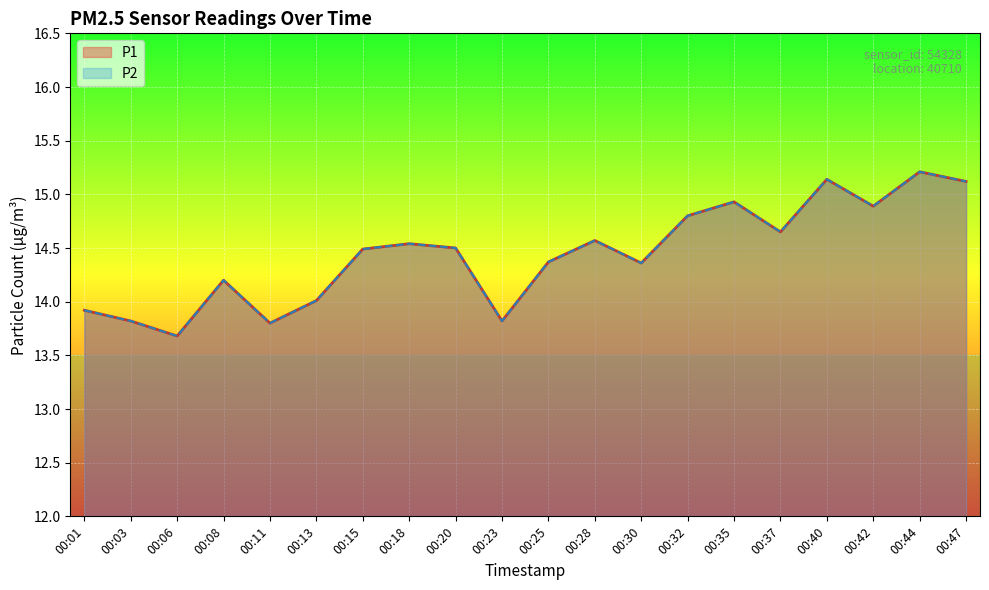

Is it true that P2 equals 8.9 at 00:42?

False